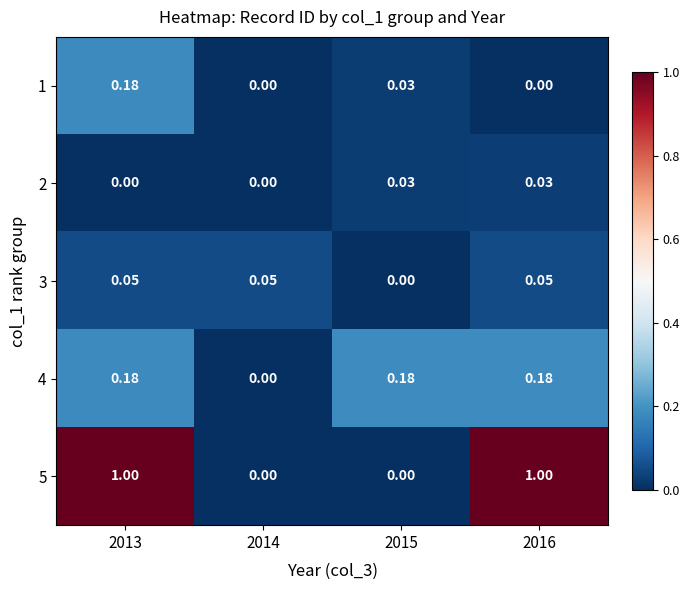

Is the value of 5 at 2015 greater than the value of 3 at 2014?

No